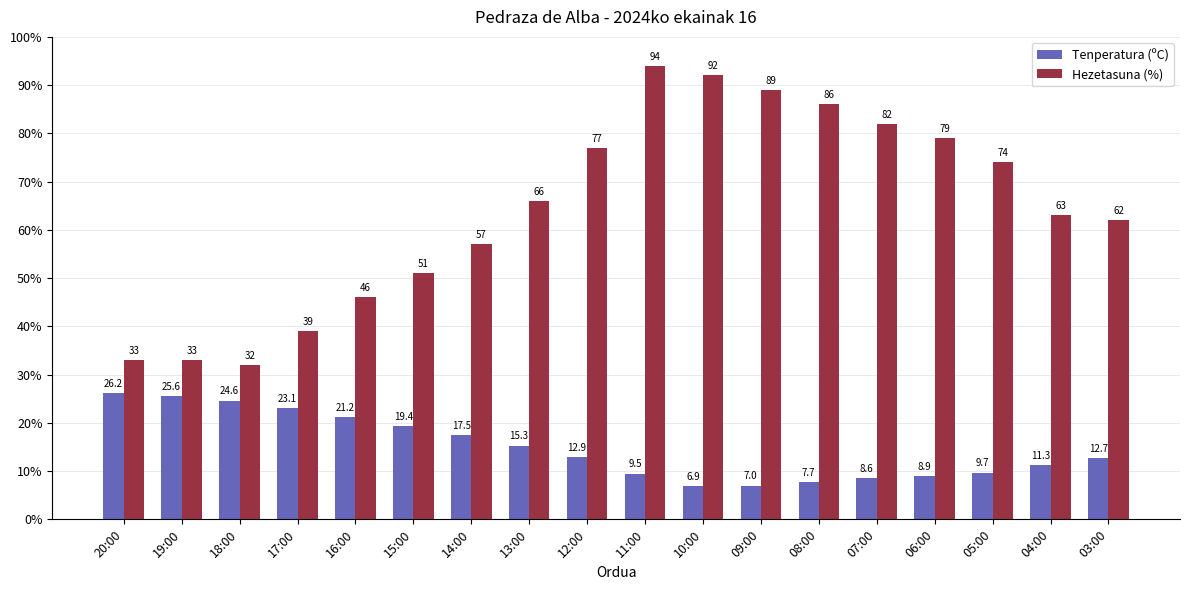

What is the value of the Hezetasuna (%) bar at the 12th from the left?

89.0